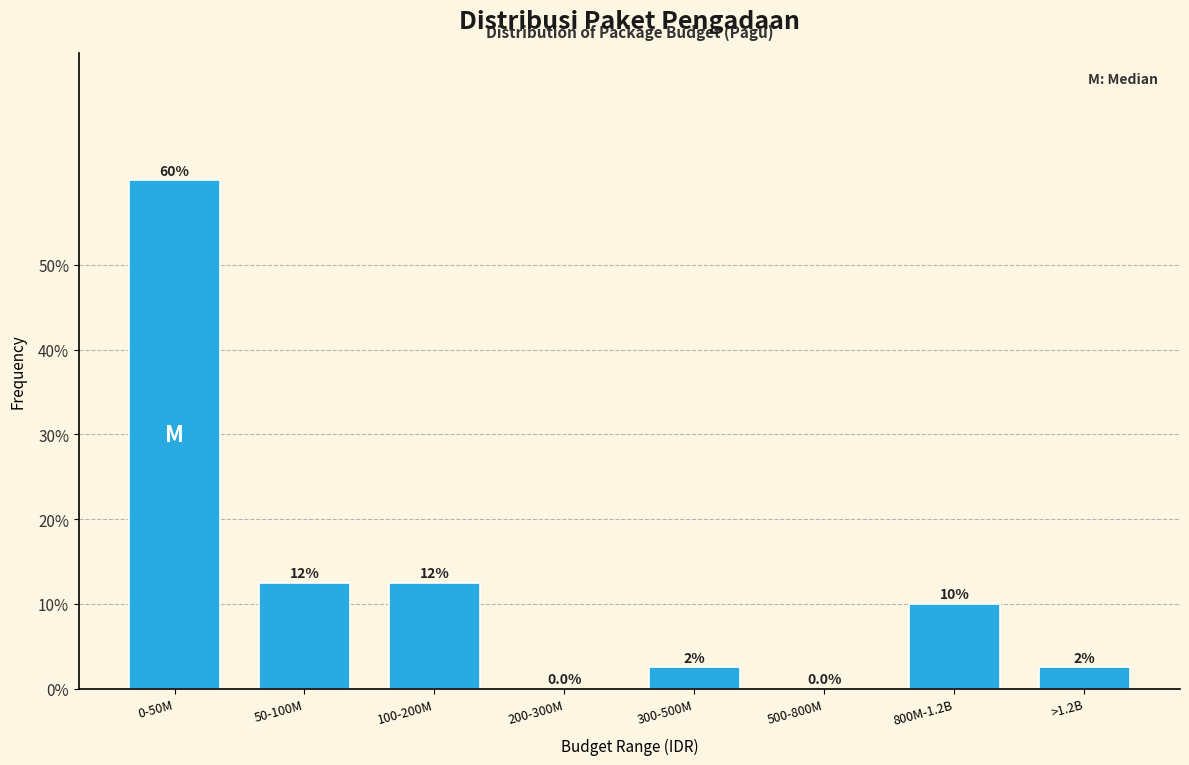

Reading left to right, extract all data points from this chart.

0-50M=60.0	50-100M=12.5	100-200M=12.5	200-300M=0.0	300-500M=2.5	500-800M=0.0	800M-1.2B=10.0	>1.2B=2.5